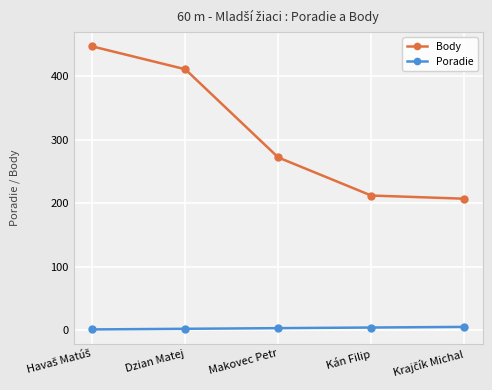

At how many categories does at least one series exceed 69?

5